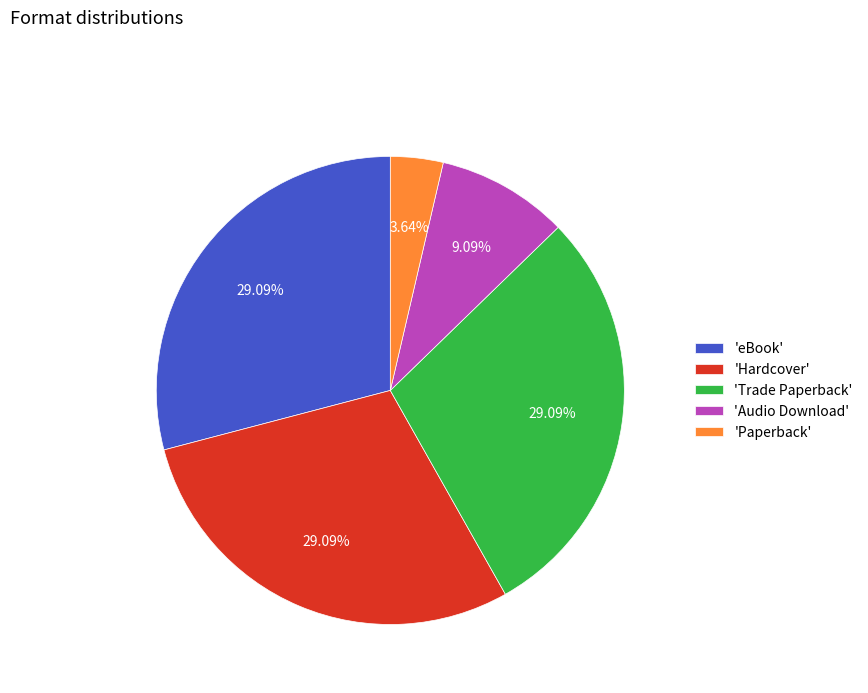

What is the smallest slice in the pie chart?

'Paperback'